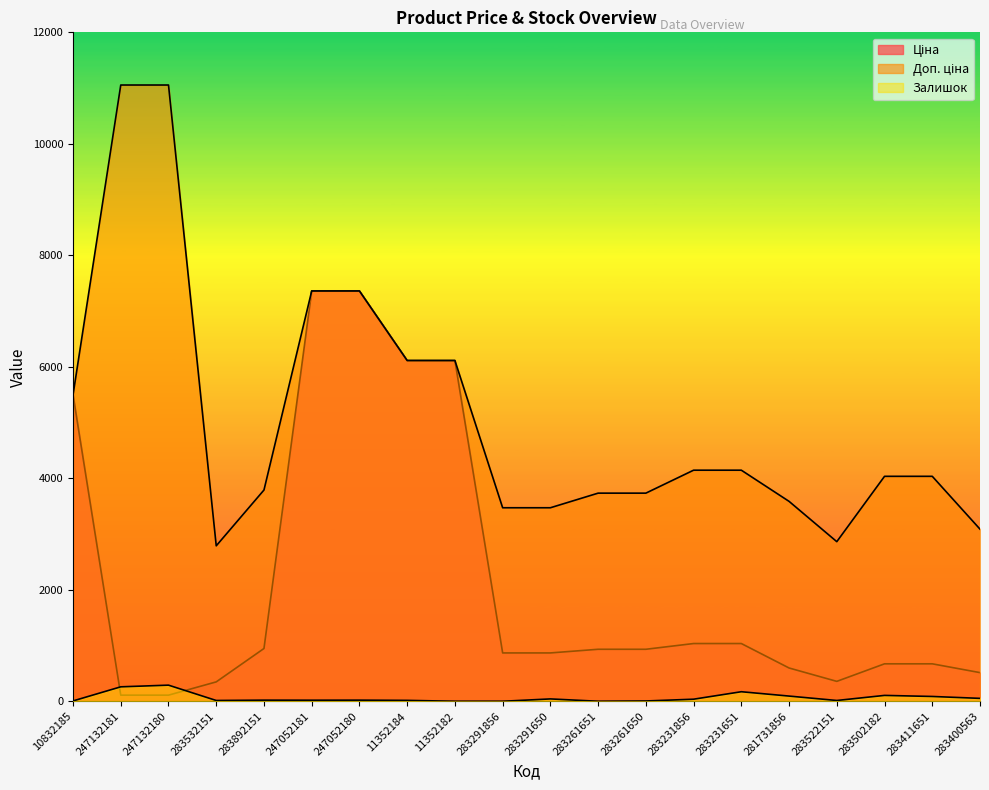

What is the minimum value shown in the chart?

1.0